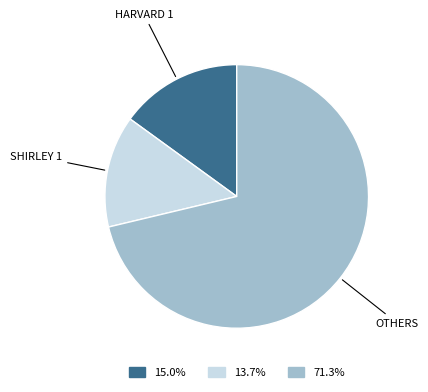

Is there a majority slice in this chart?

Yes